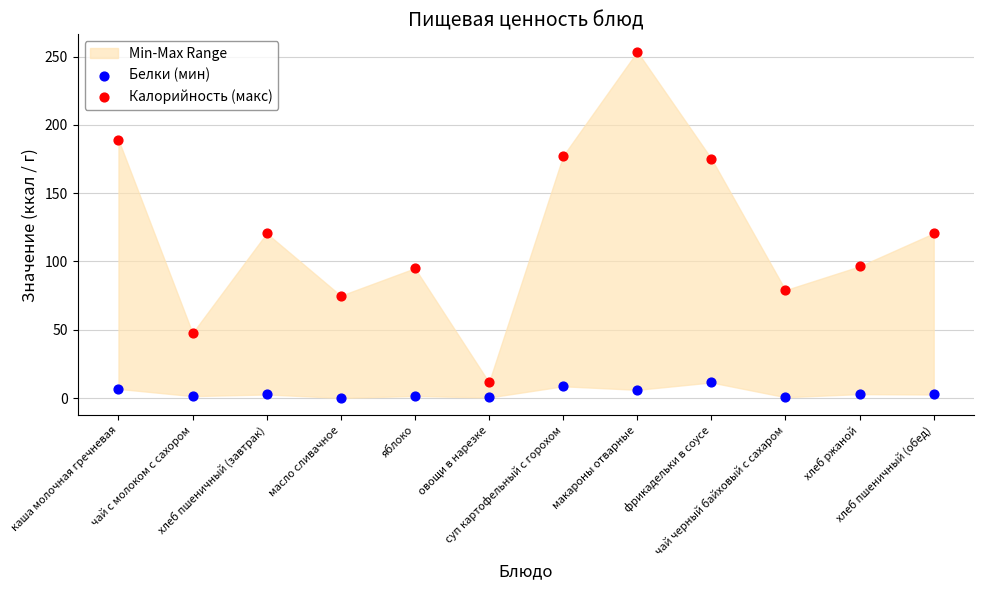

Which series contains the lowest Y value?

Белки (мин)